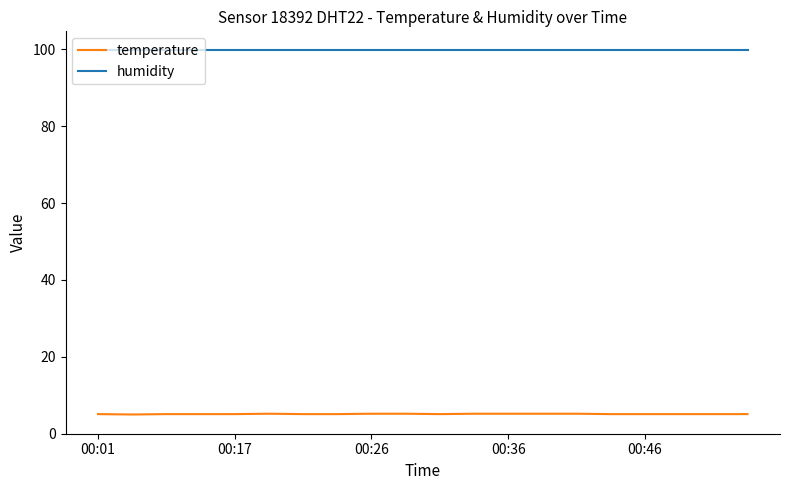

True or false: temperature and humidity cross at least once.

False